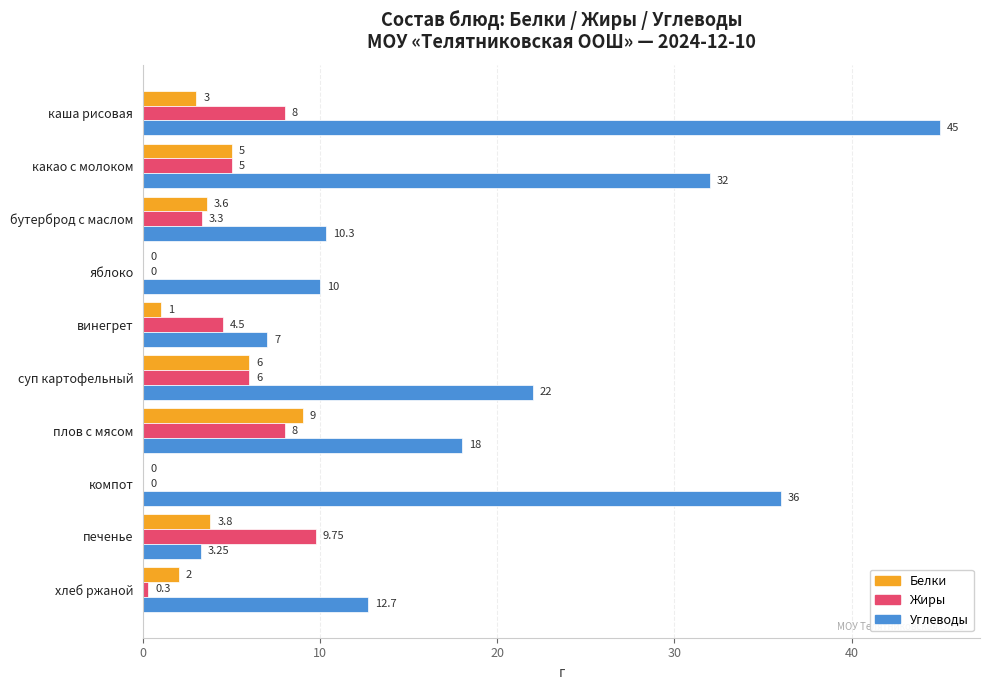

Between каша рисовая and хлеб ржаной, which series saw the biggest shift?

Углеводы